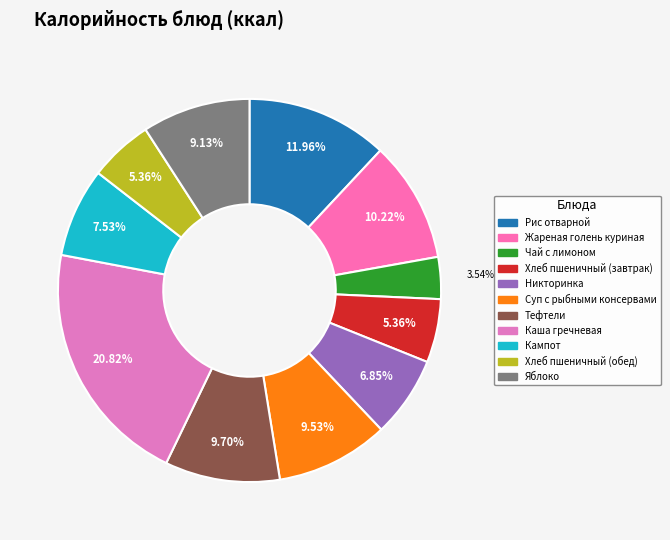

To the nearest percent, what percentage of the pie is Рис отварной?

12%